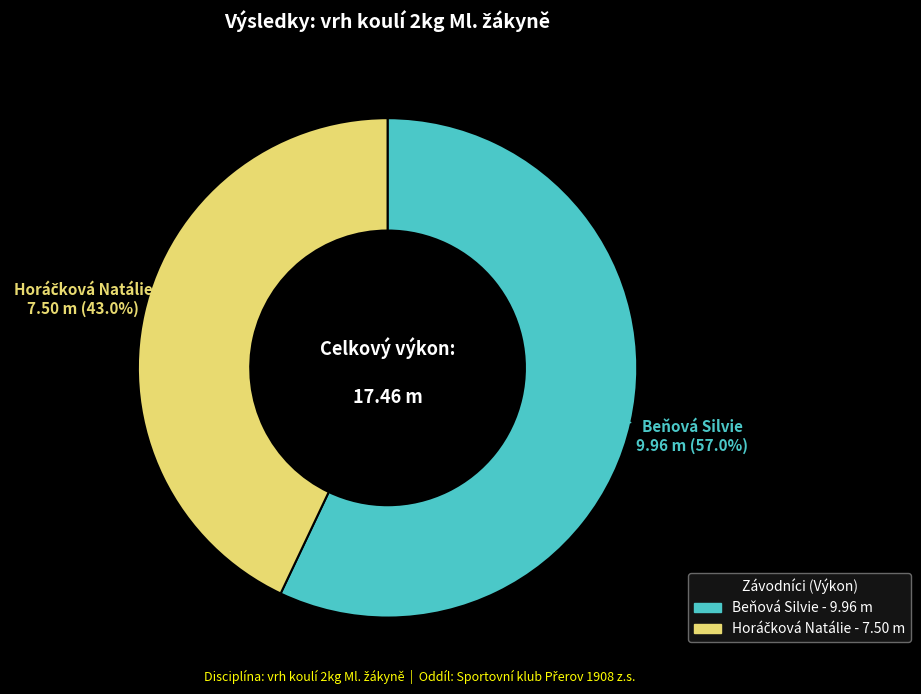

To the nearest percent, what is the average slice percentage?

50%